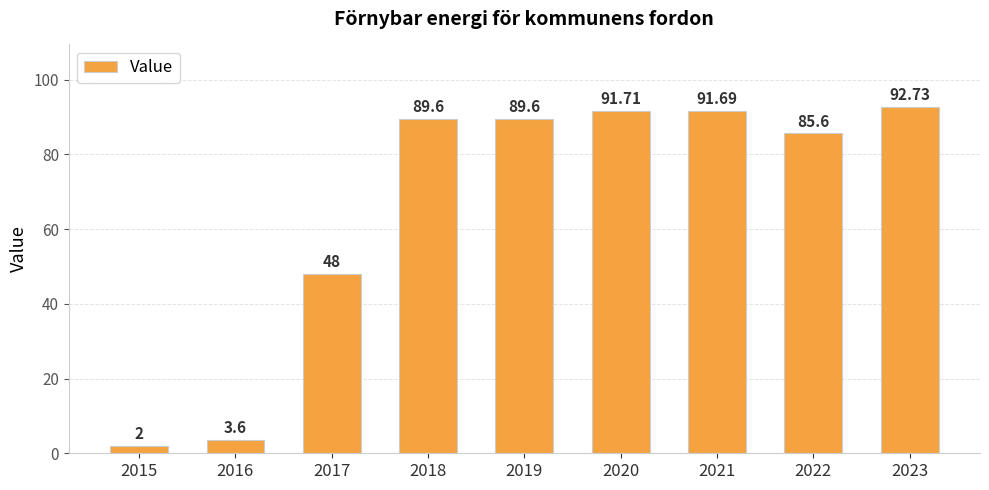

What is the average value?

66.1